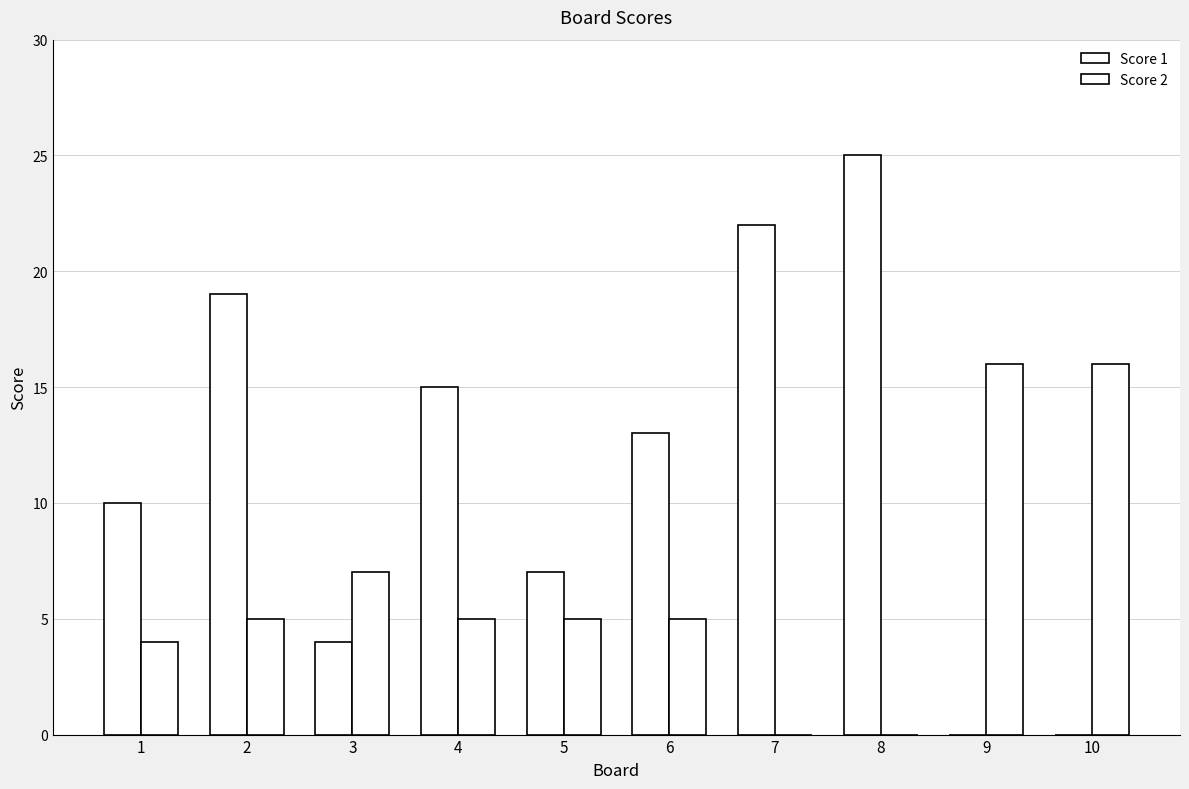

Are the bars horizontal?

No